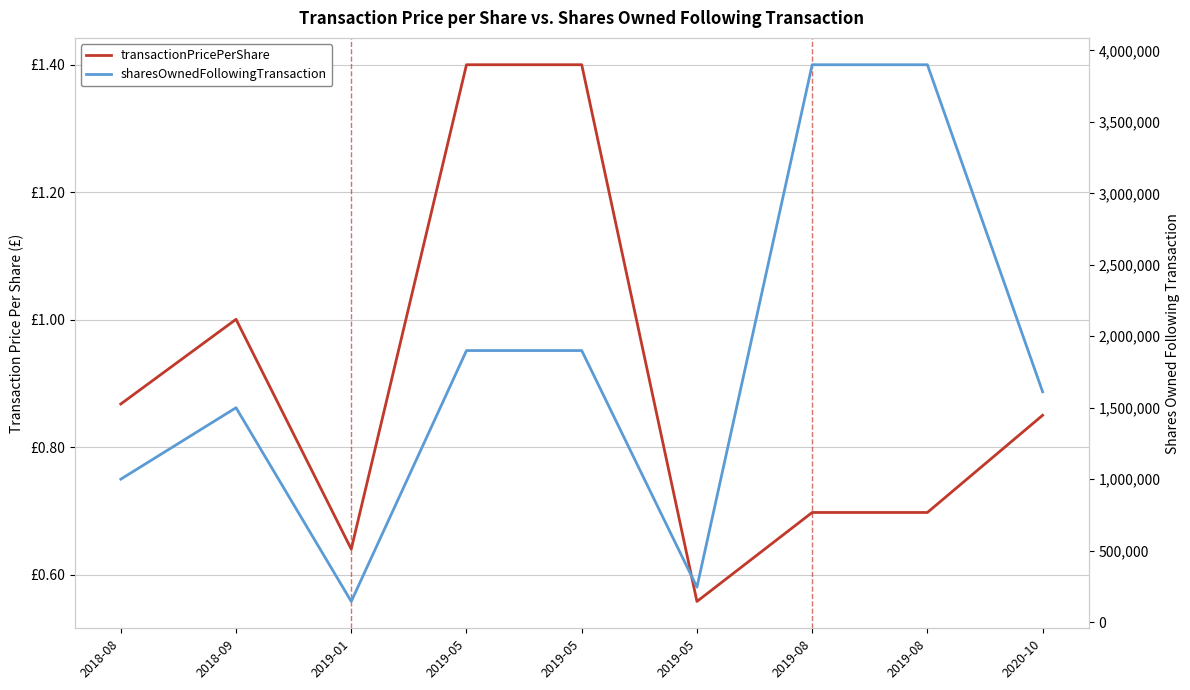

What is the minimum value shown in the chart?

0.6